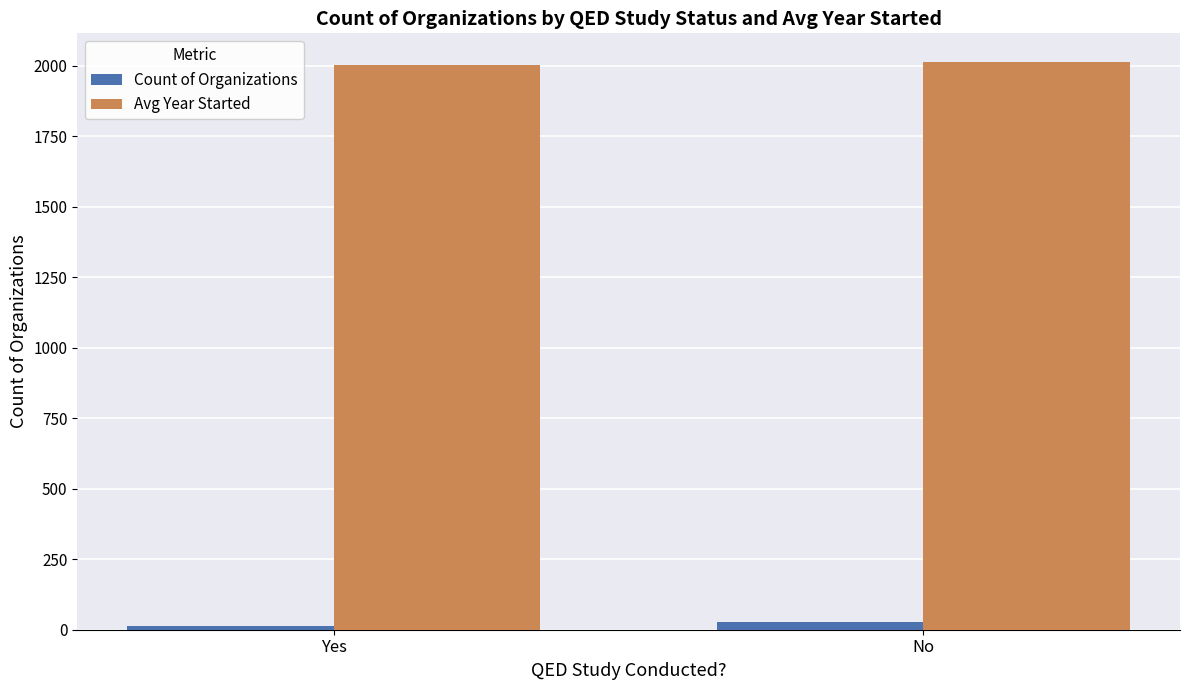

What is the maximum value shown in the chart?

2015.1